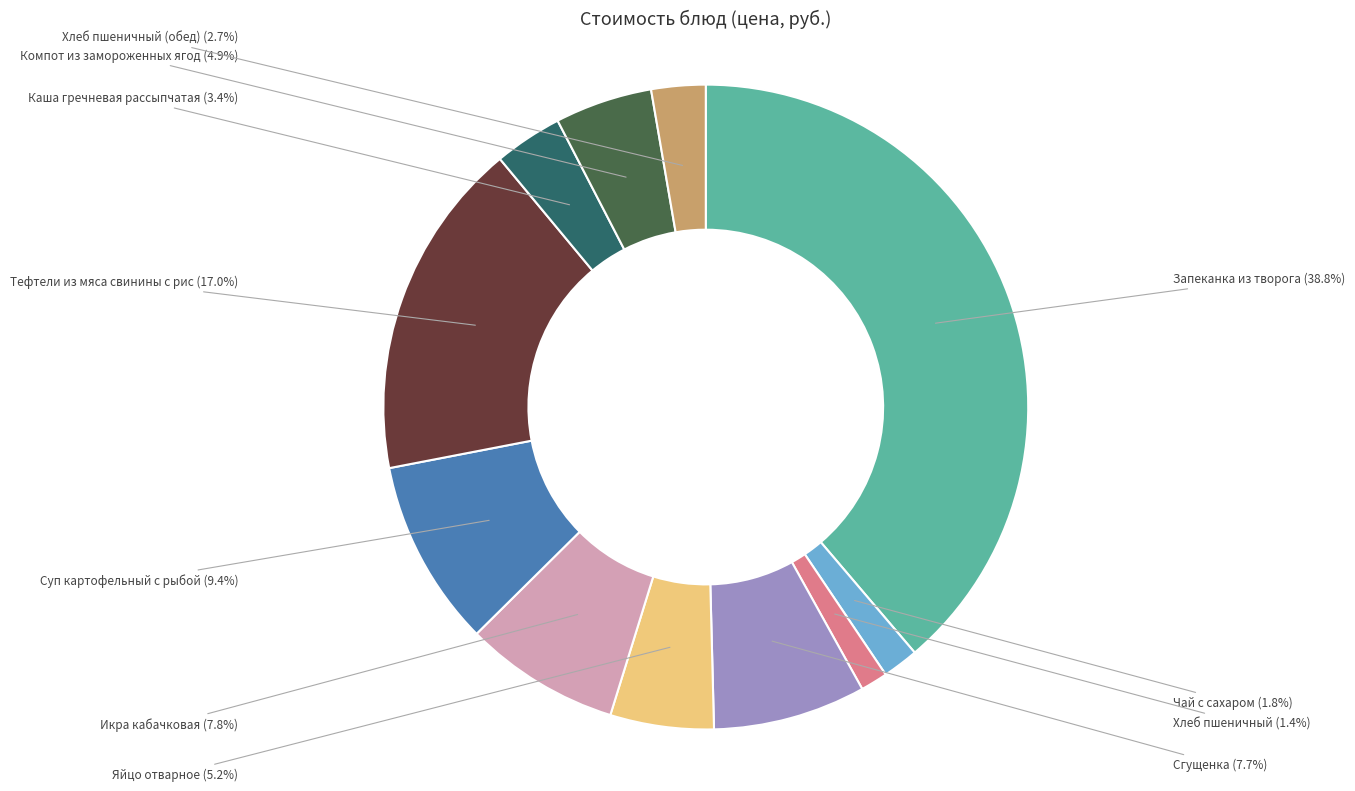

Which slice is the largest?

Запеканка из творога